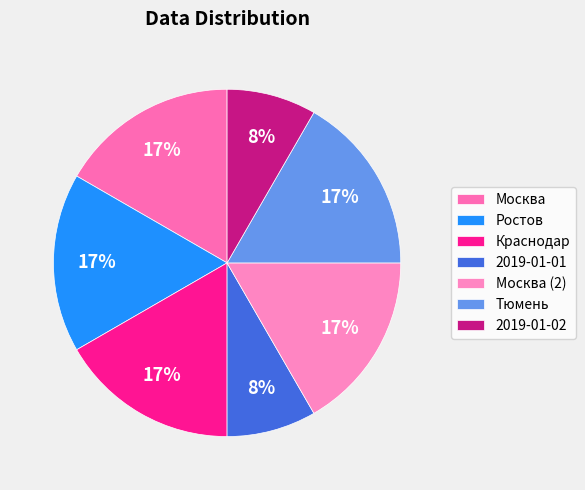

Is Москва the majority of the pie?

No